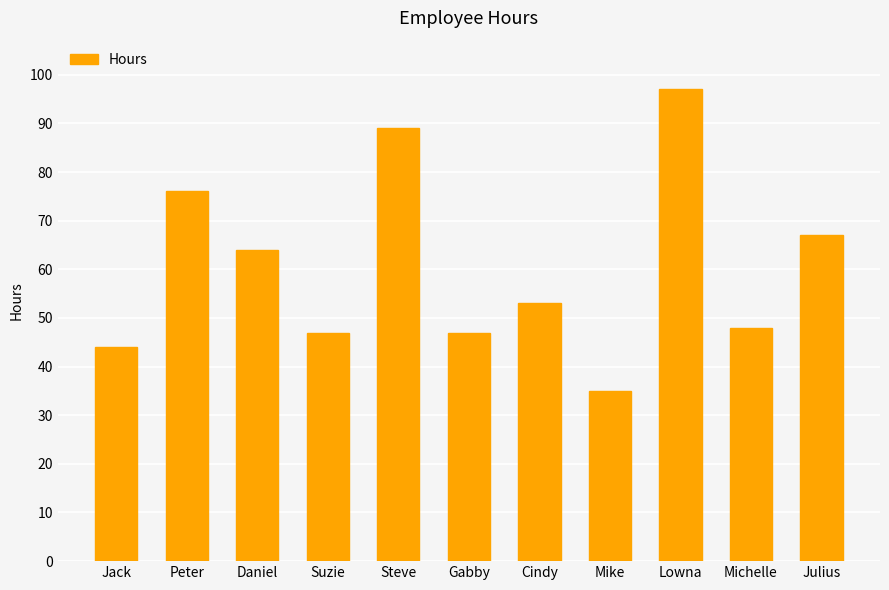

What is the ratio of the value at Daniel to the value at Jack?

1.5